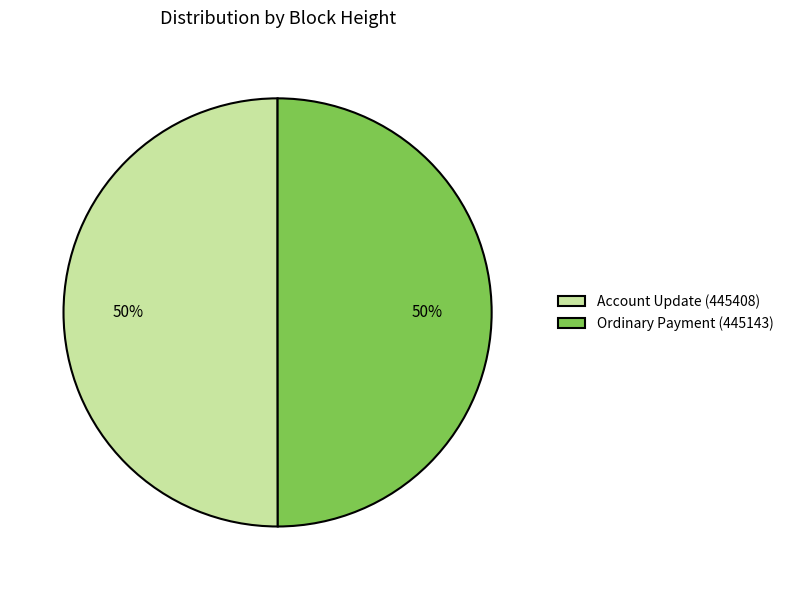

What is the ratio of the value at Ordinary Payment (445143) to the value at Account Update (445408)?

1.0